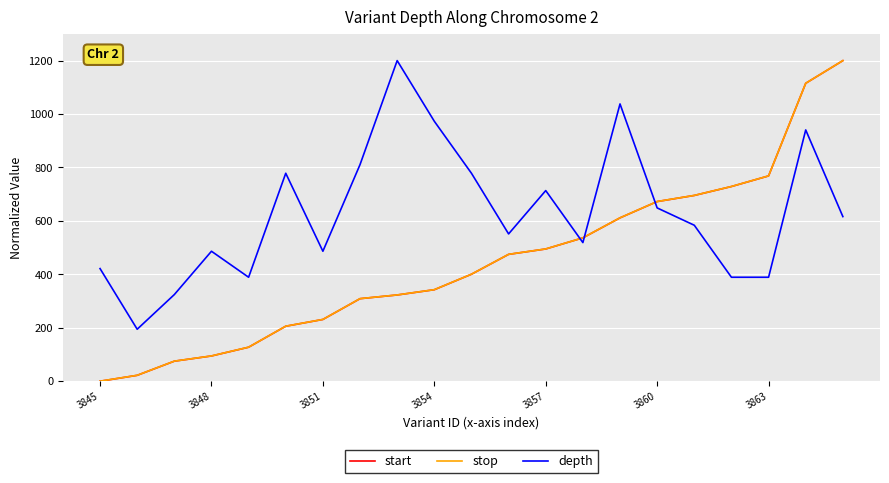

True or false: start and stop intersect in this chart.

False